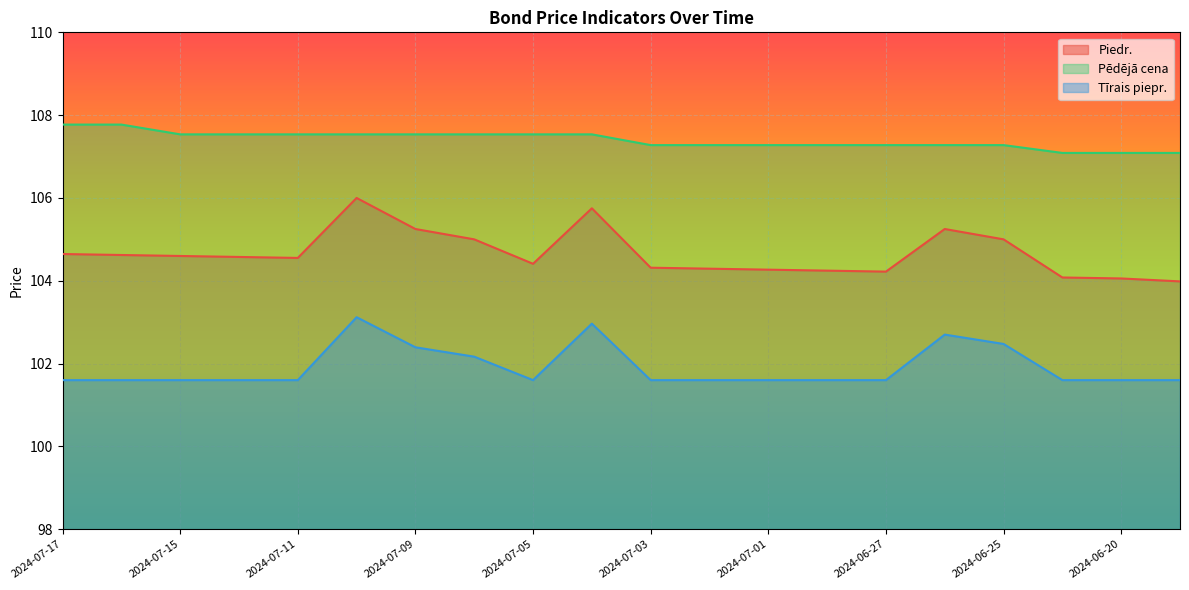

What is the label of the 1st point from the left?

2024-07-17